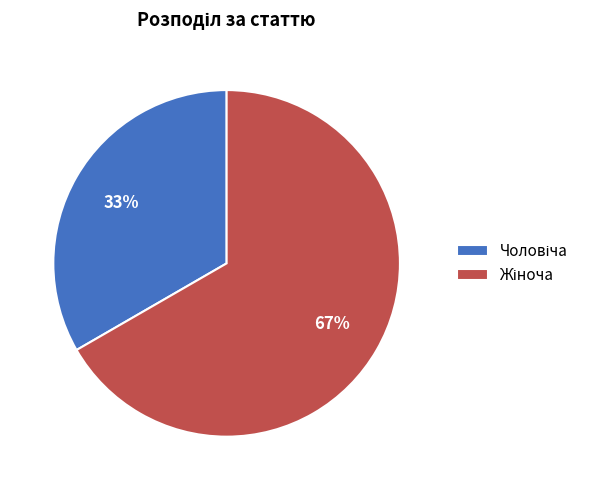

How many segments does this pie chart have?

2